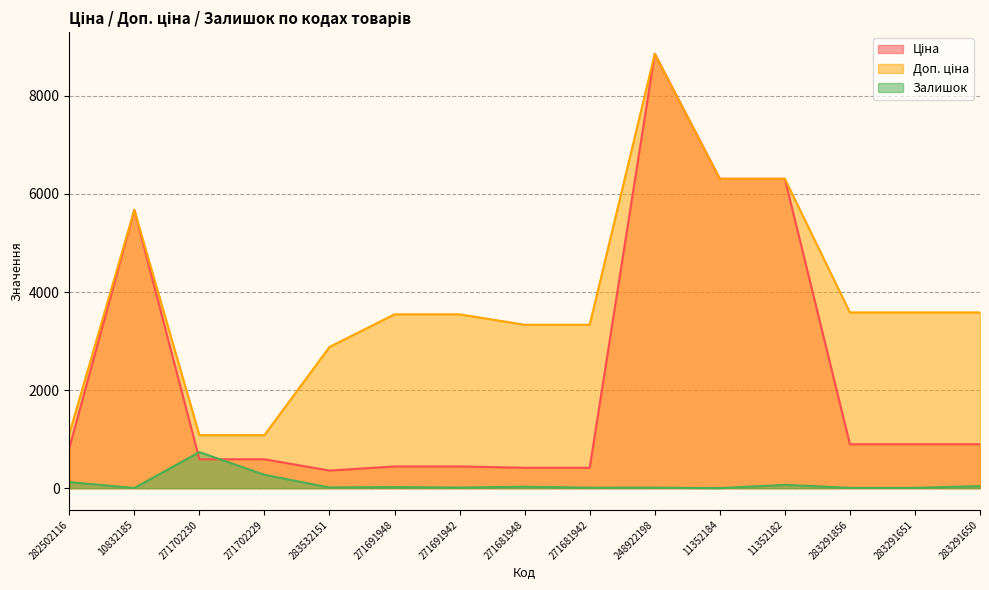

How many lines are shown in the chart?

3